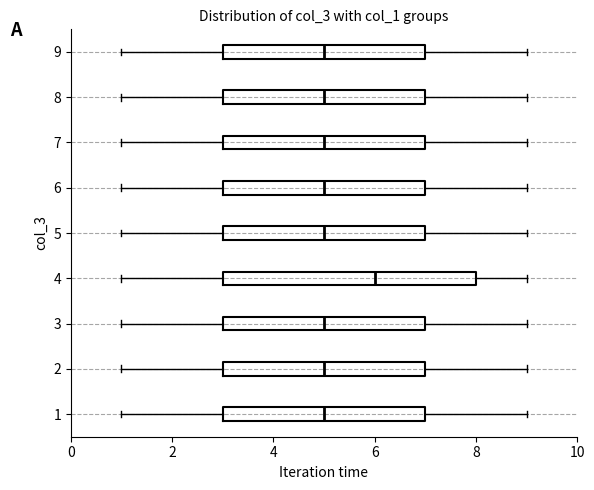

Reading bottom to top, read every box against the x-axis: the position of its median line, the range the box covers, and the ends of its whiskers. The values are not printed on the chart, so give them approximately, as read against the axis.

1: median 5, box 3 to 7, whiskers 1 to 9
2: median 5, box 3 to 7, whiskers 1 to 9
3: median 5, box 3 to 7, whiskers 1 to 9
4: median 6, box 3 to 8, whiskers 1 to 9
5: median 5, box 3 to 7, whiskers 1 to 9
6: median 5, box 3 to 7, whiskers 1 to 9
7: median 5, box 3 to 7, whiskers 1 to 9
8: median 5, box 3 to 7, whiskers 1 to 9
9: median 5, box 3 to 7, whiskers 1 to 9